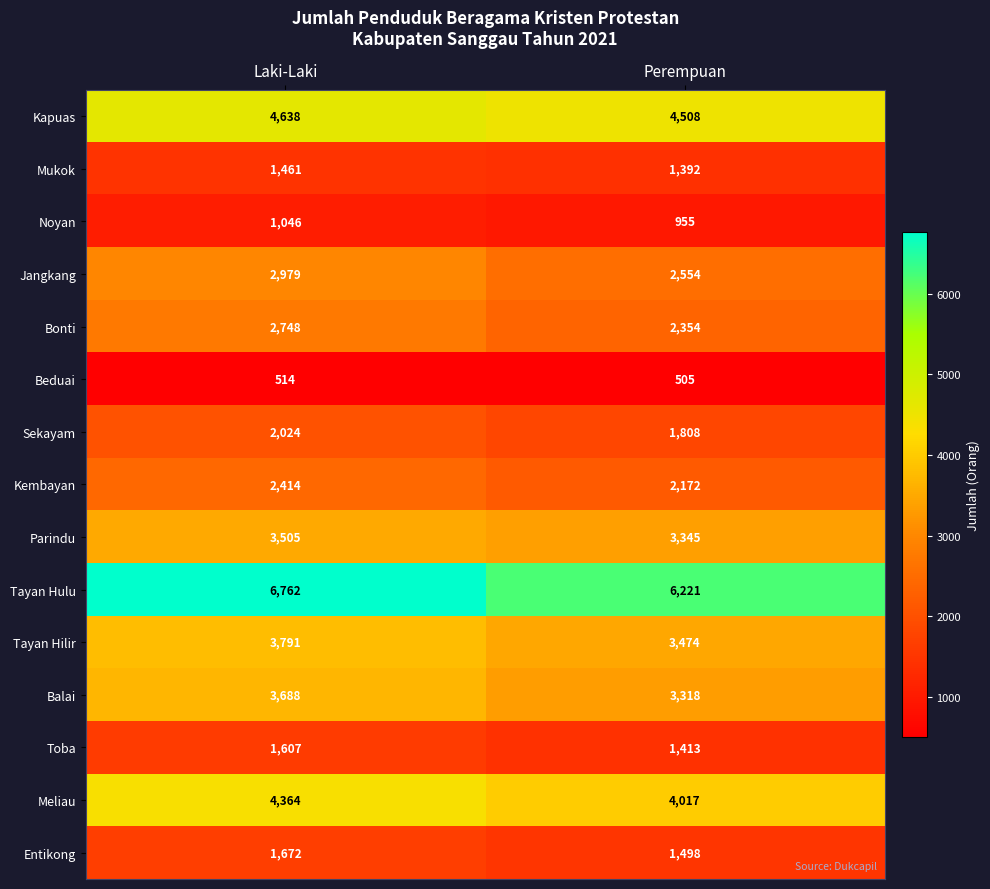

The Entikong series shows 766 at Laki-Laki. True or false?

False